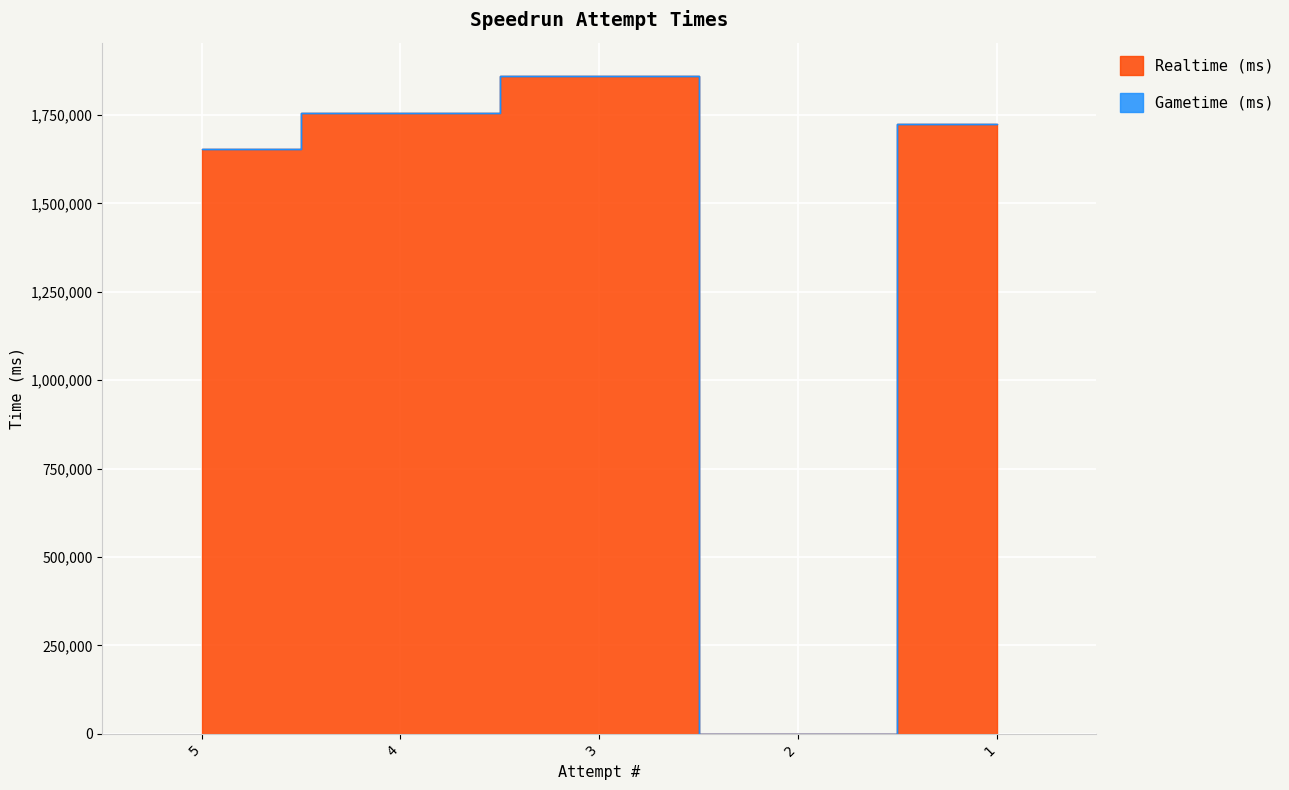

List the labels in order of value, largest first.

3, 4, 1, 5, 2